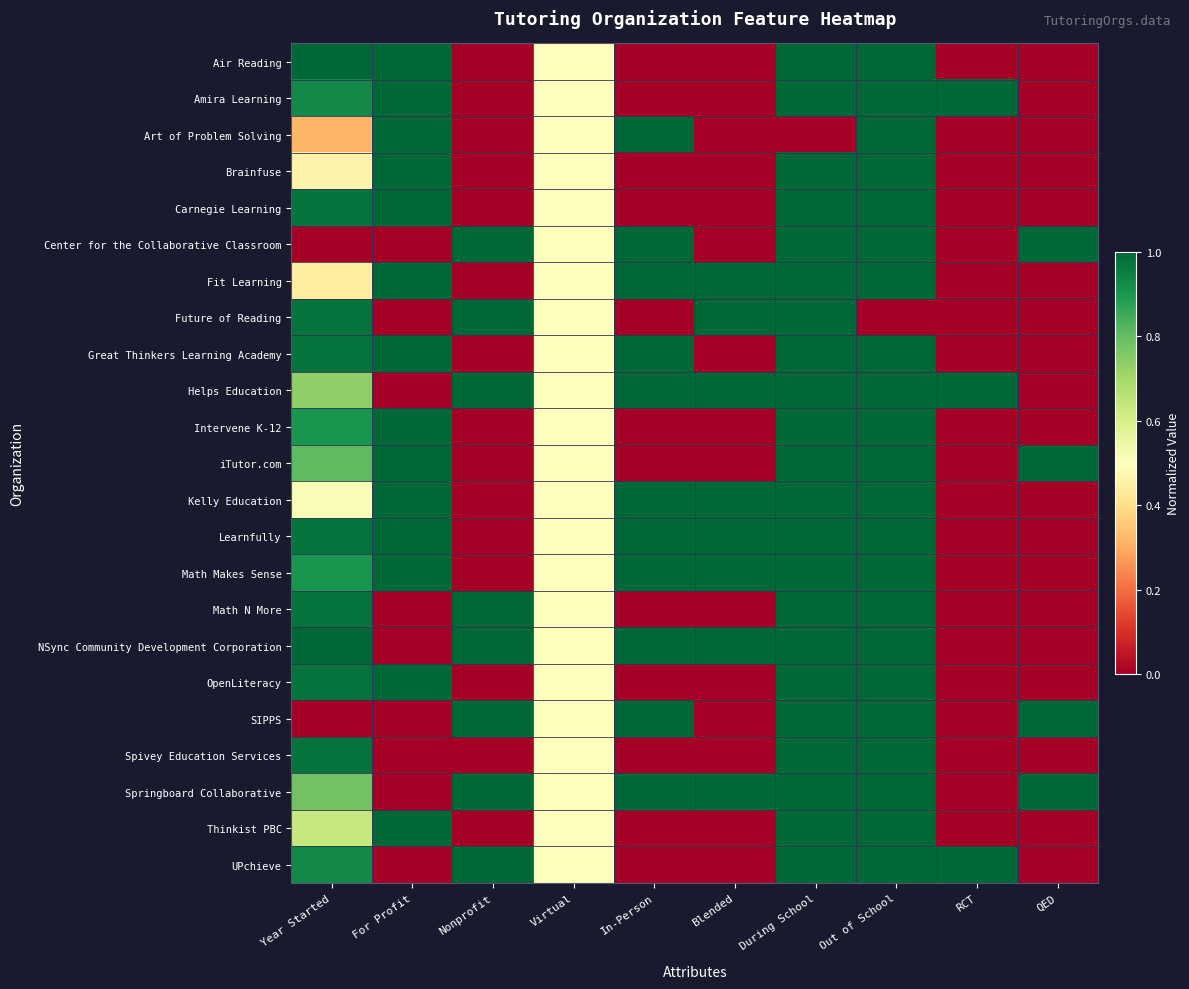

Between In-Person and QED, which is larger?

In-Person